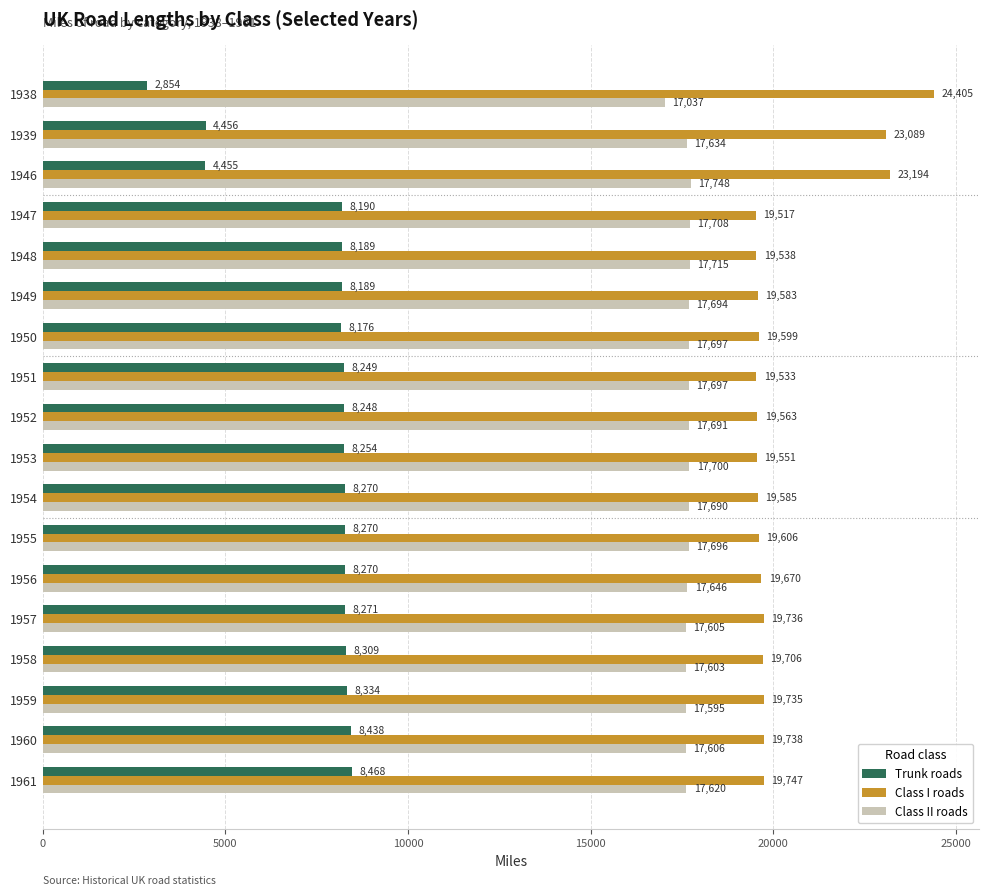

At which category is the sum across all series the highest?

1961